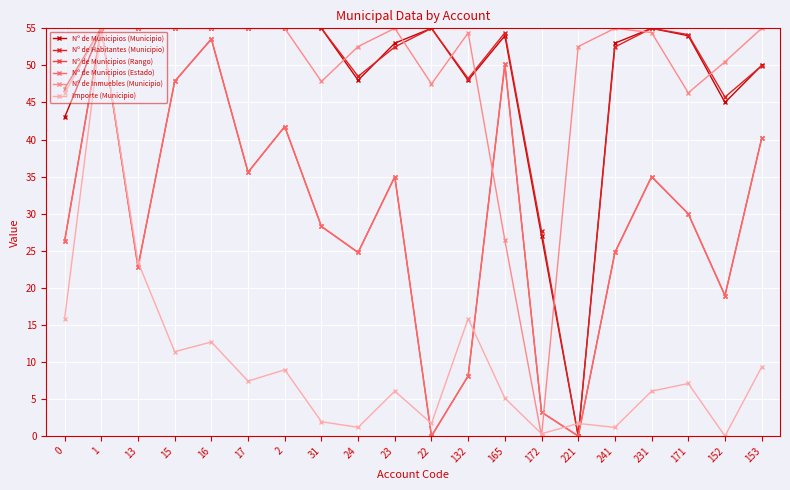

Does the chart have visible grid lines?

Yes